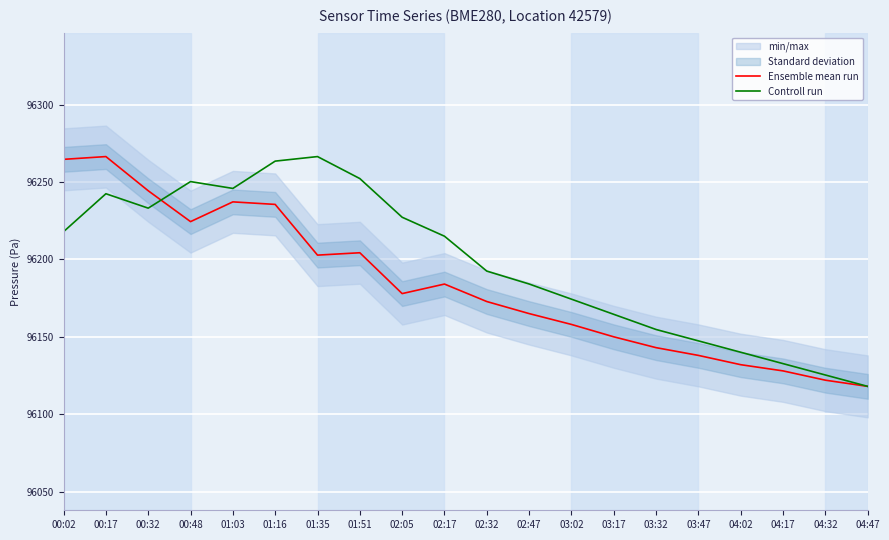

How many lines are shown in the chart?

2